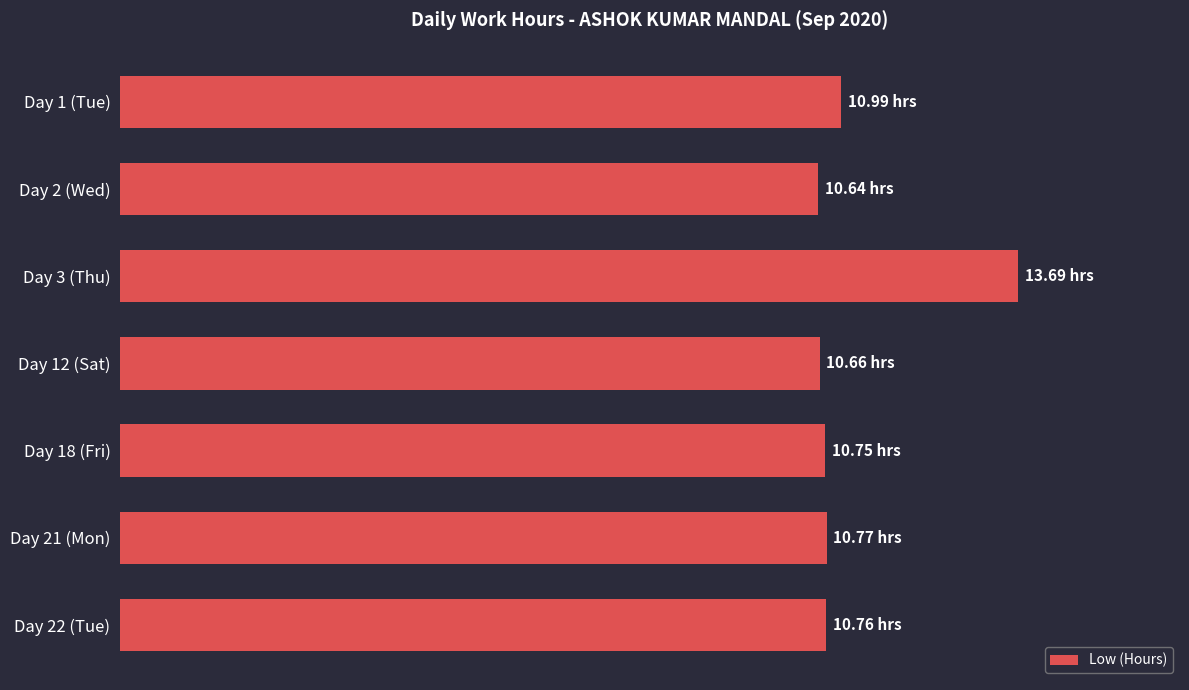

What is the difference between the maximum and minimum values?

3.0